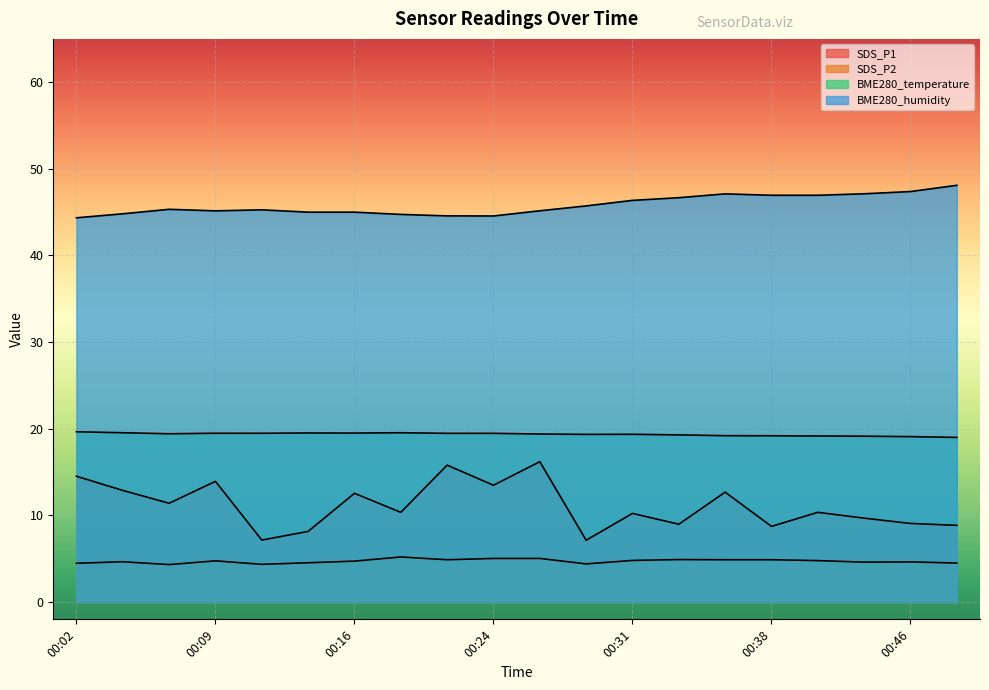

At which label does SDS_P2 reach its minimum?

00:07